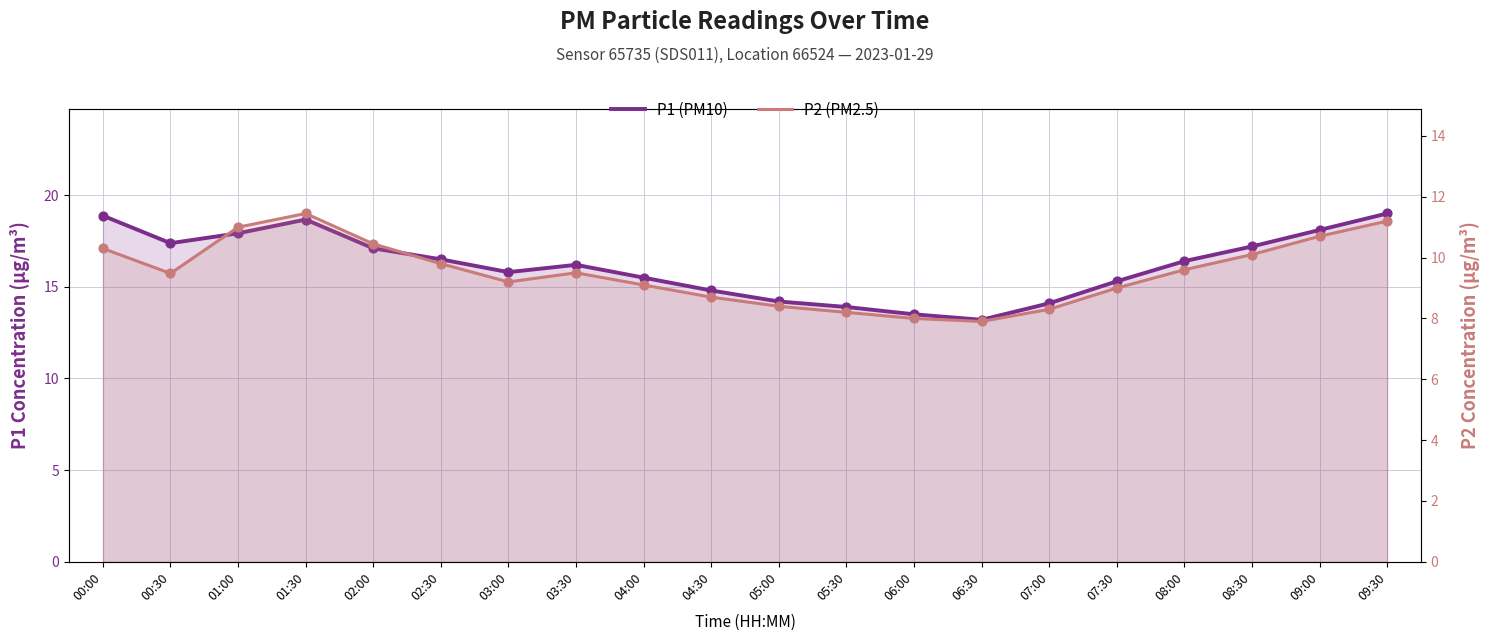

Is the value of P2 (PM2.5) at 02:00 greater than the value of P1 (PM10) at 00:00?

No